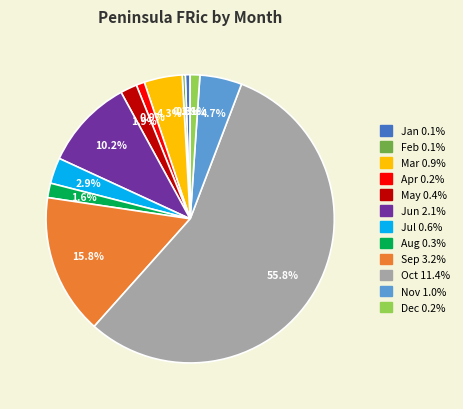

Between Sep and Dec, which is larger?

Sep